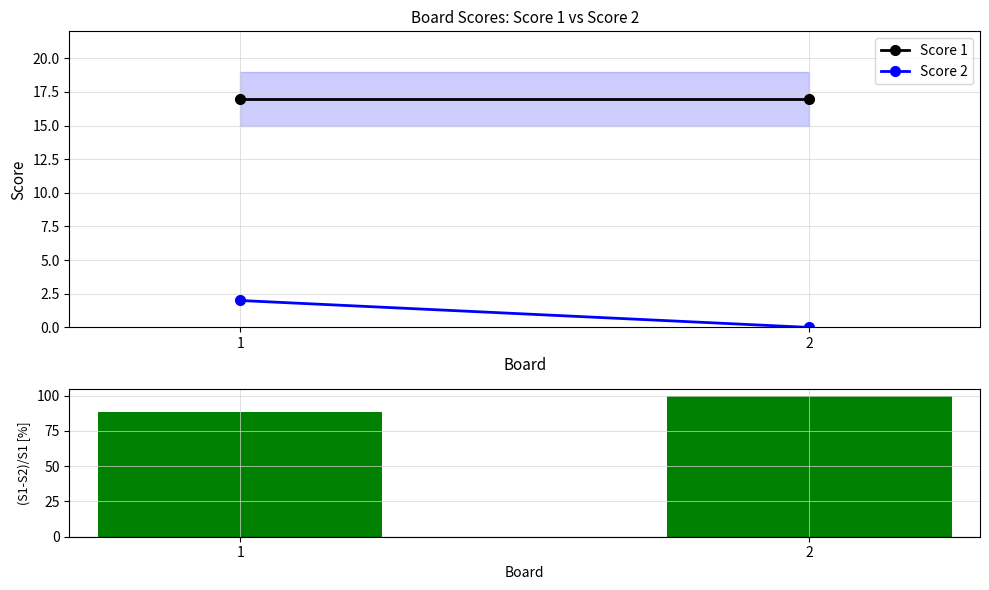

Which has a higher value, 2 or 1?

2